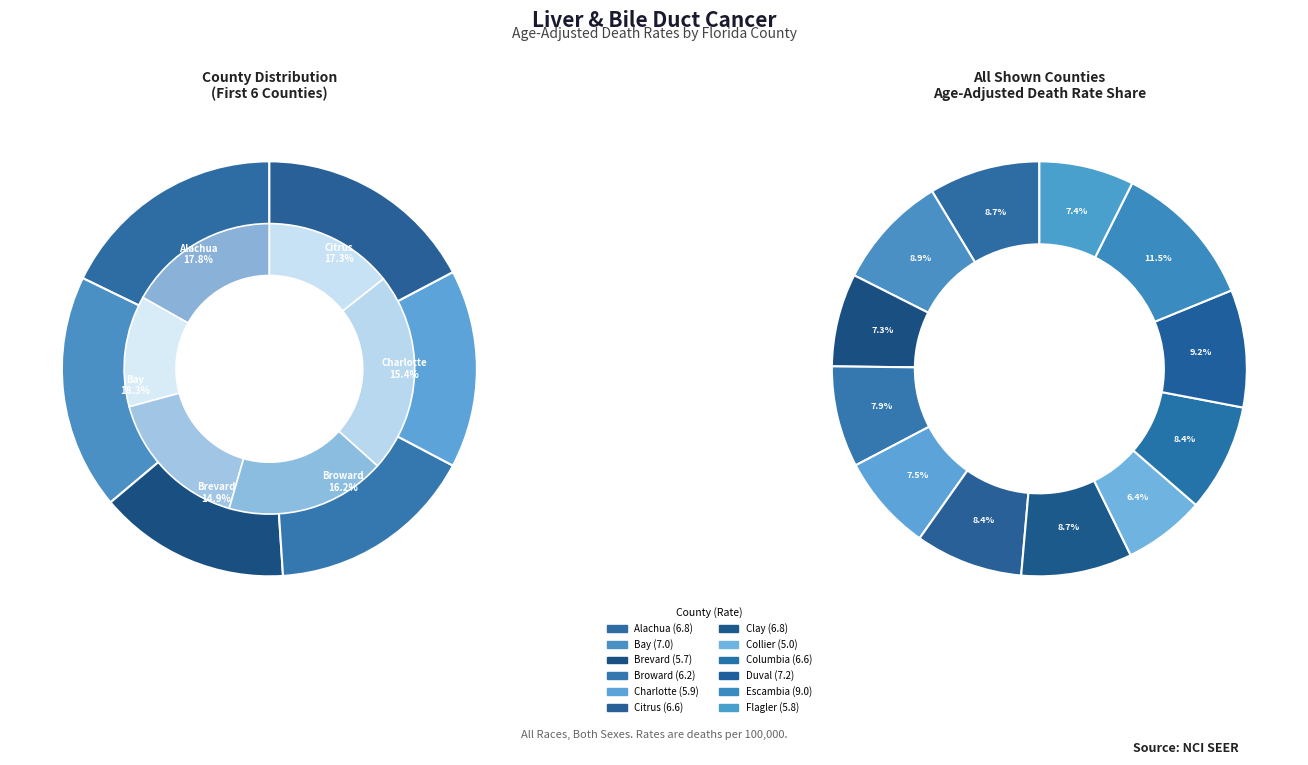

Is there any slice that represents more than half of the pie?

No